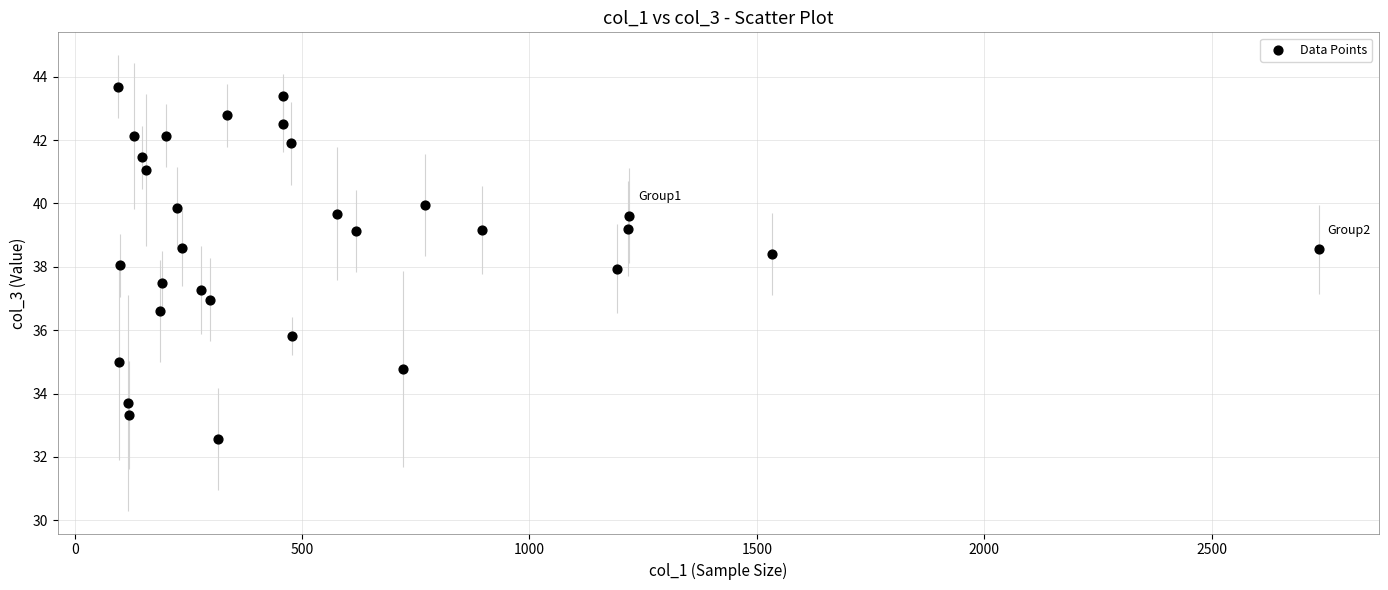

What is the range of X values (max minus min)?

2640.4